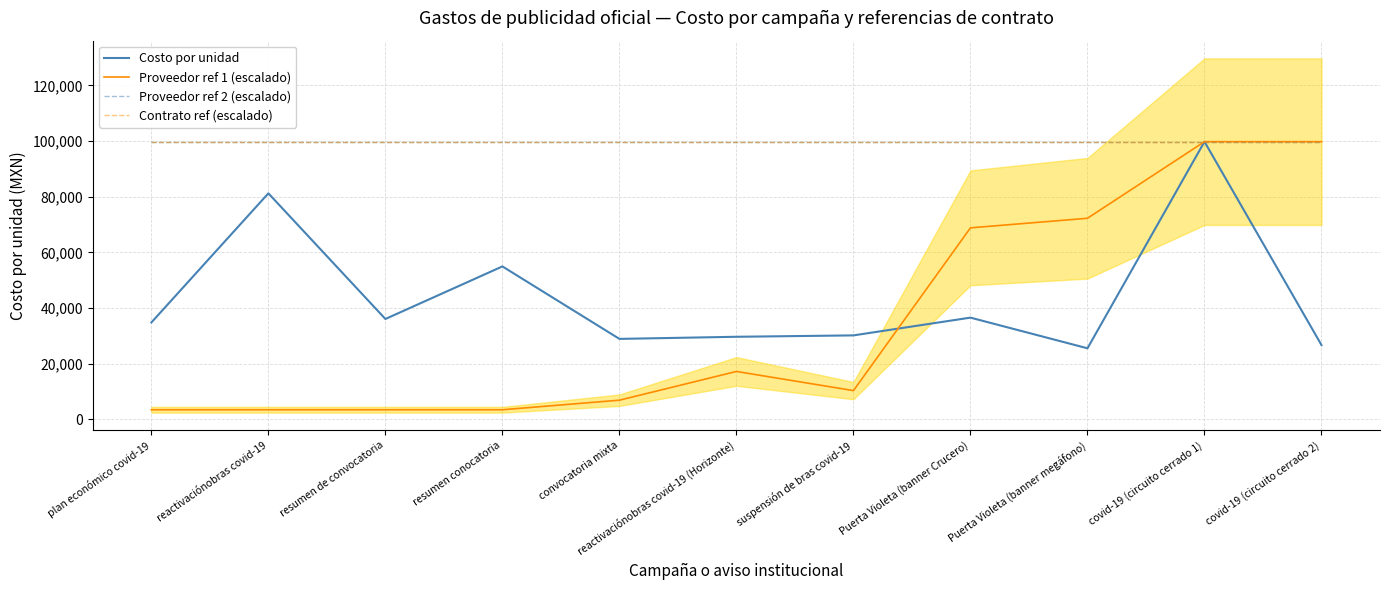

How many categories are shown in the chart?

11